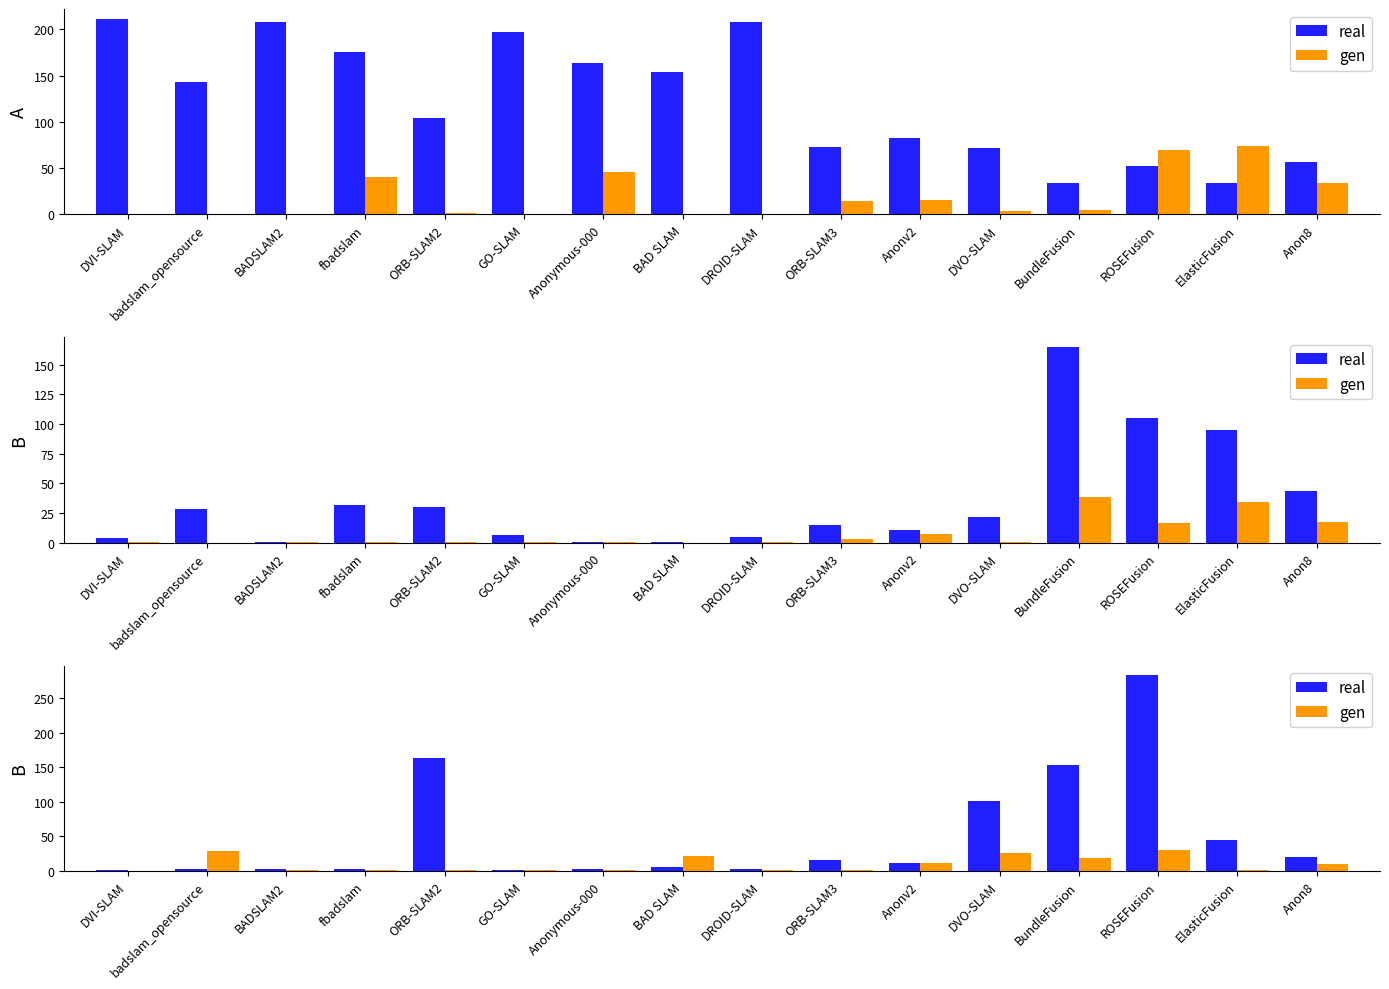

Which label corresponds to the smallest value in the chart?

DVI-SLAM